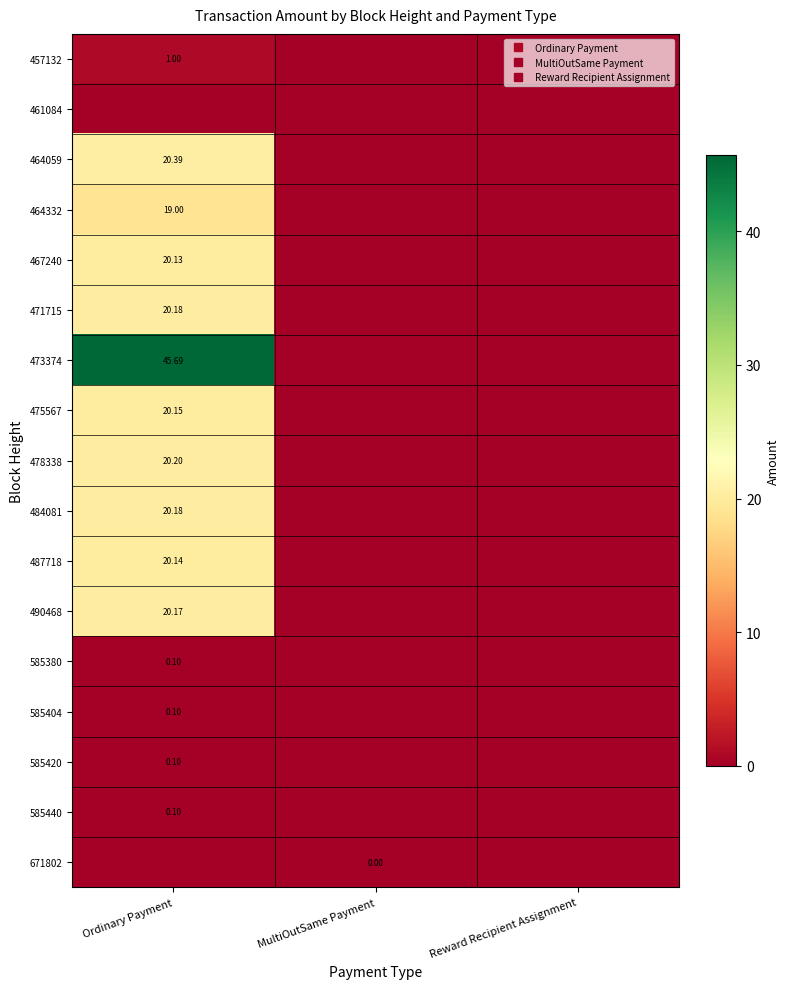

Which series has the widest spread of values?

473374